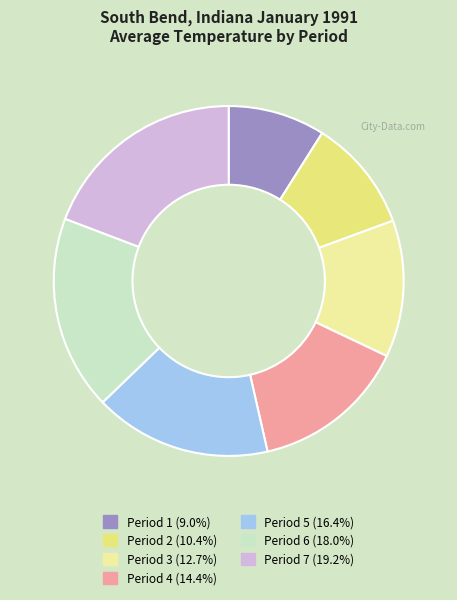

To the nearest percent, what percentage of the pie is Period 6?

18%